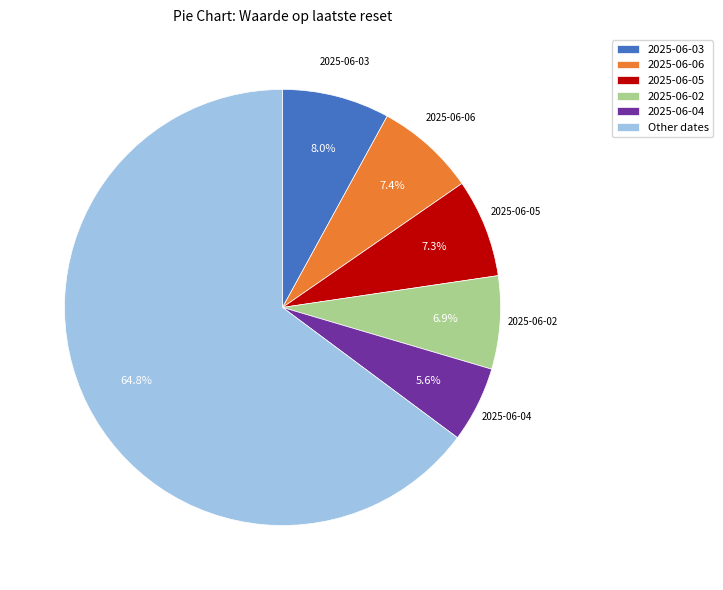

Combined, do 2025-06-03 and Other dates account for over 50%?

Yes